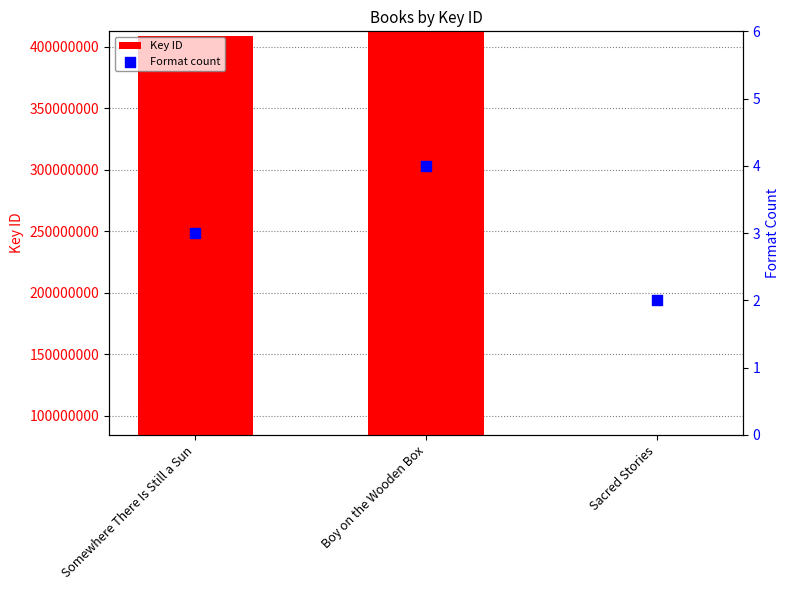

Which series contains the highest Y value?

Key ID